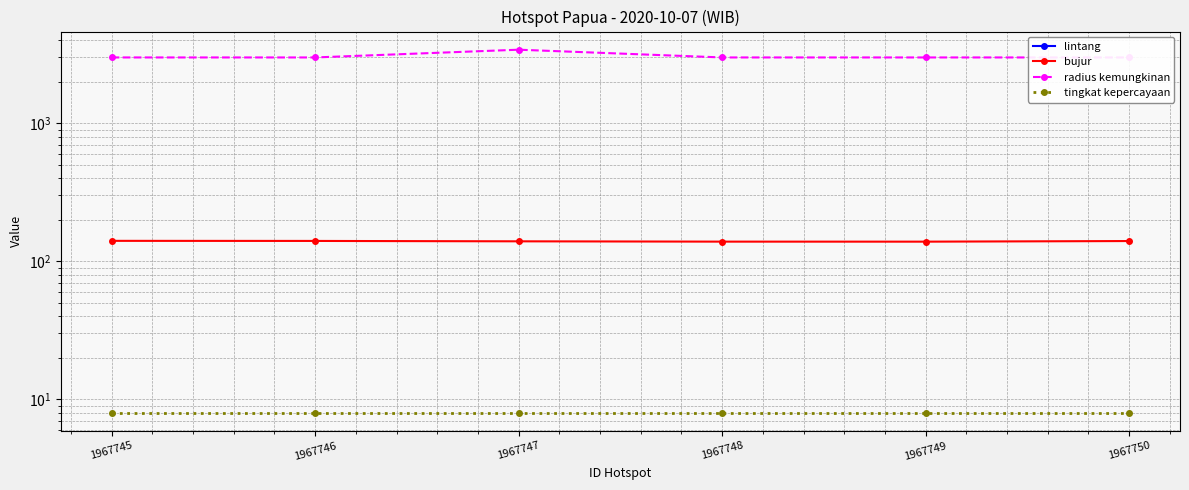

True or false: bujur and radius kemungkinan cross at least once.

False